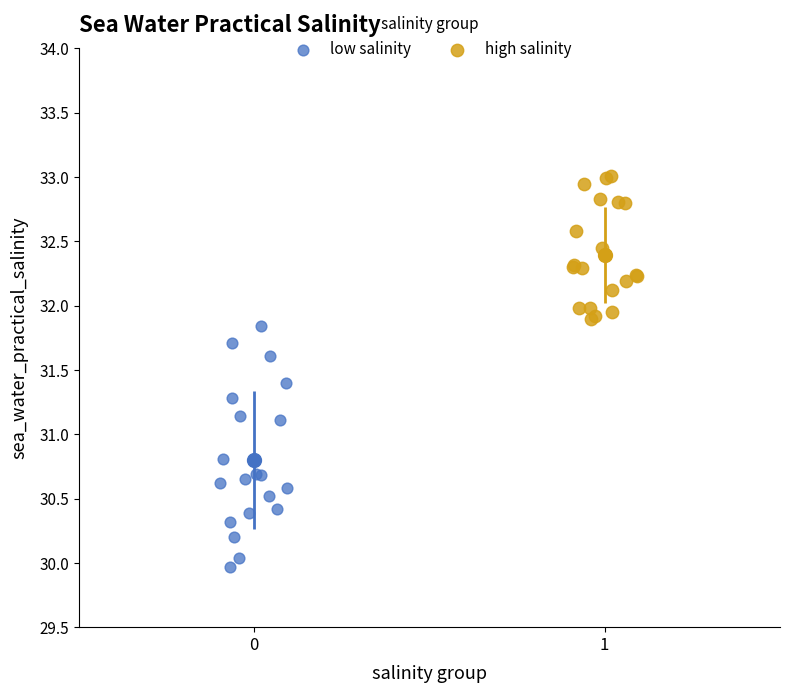

Which series contains the highest Y value?

high salinity